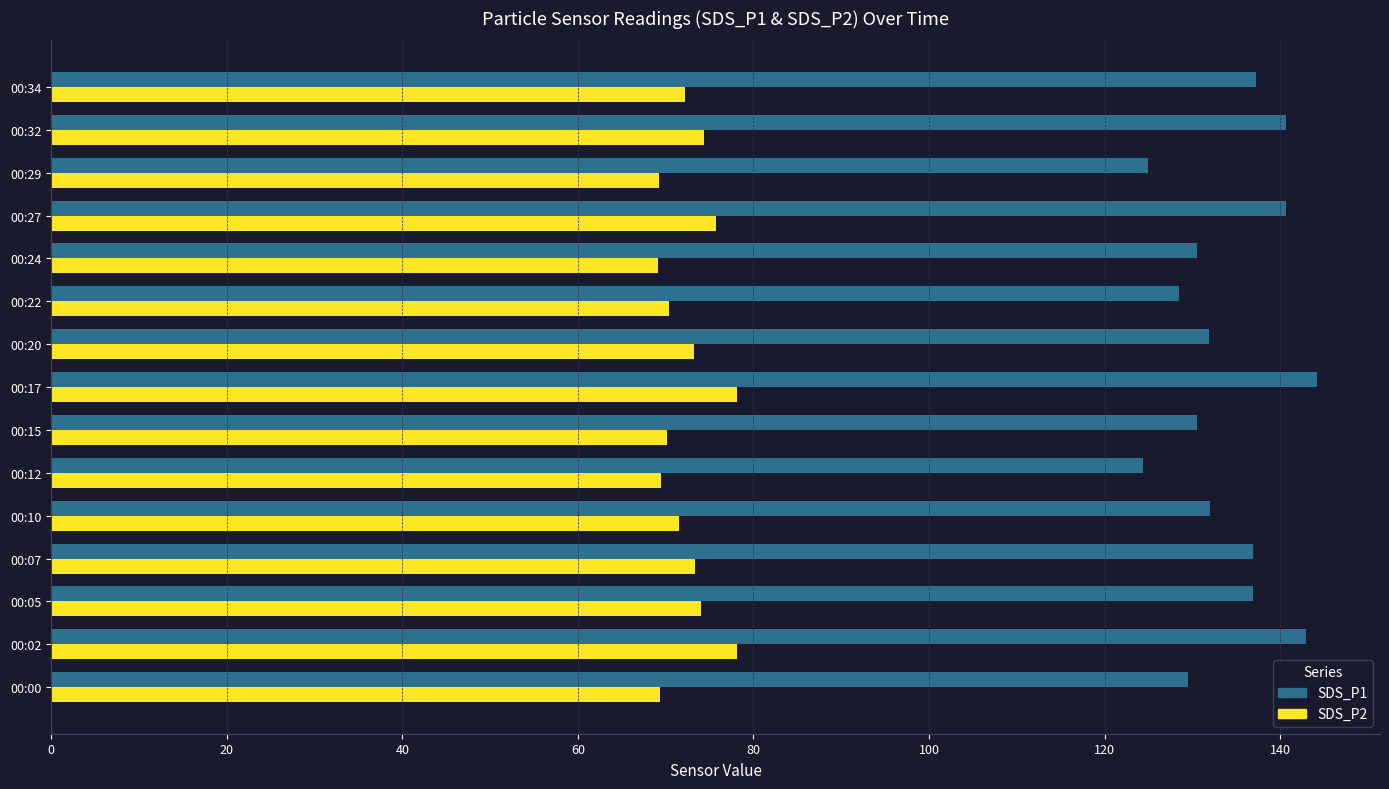

Which series has the largest total across all categories?

SDS_P1